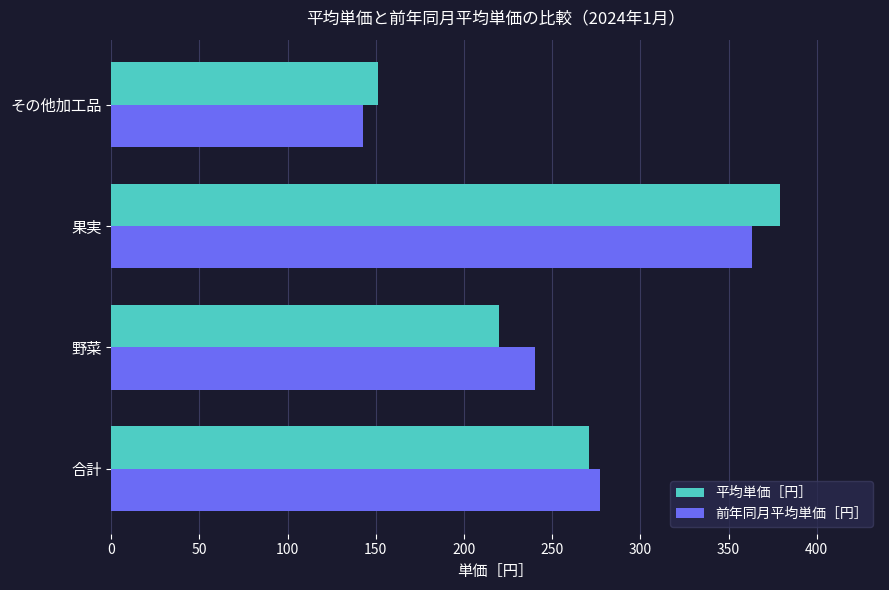

What is the spread (max minus min) of values at 野菜?

20